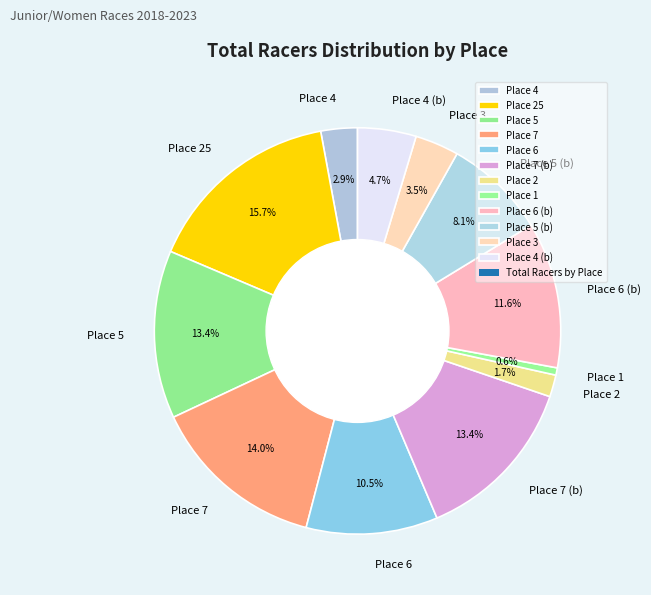

Does Place 6 account for over 50% of the chart?

No